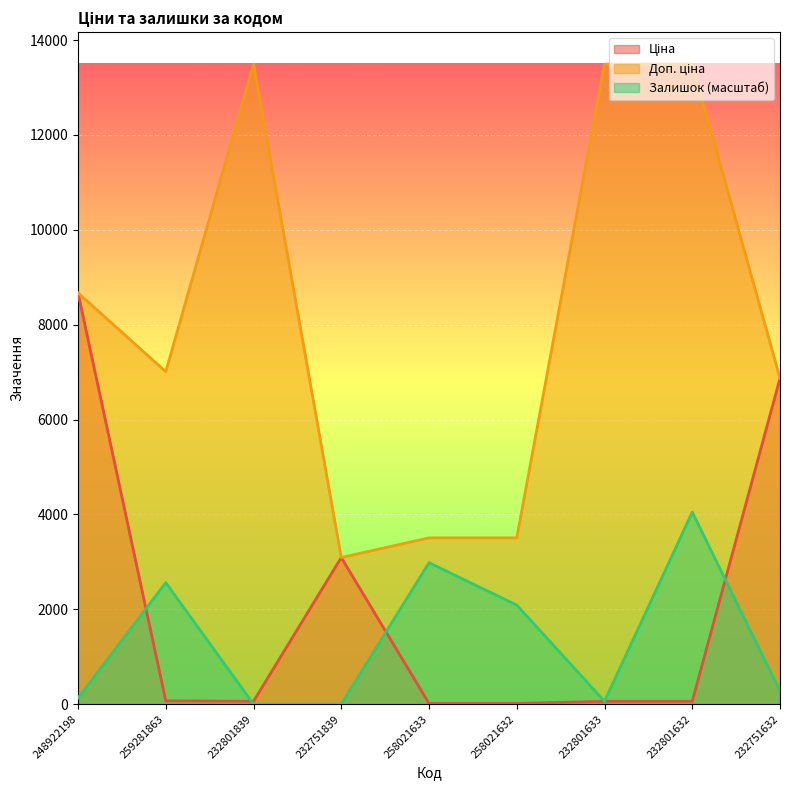

In Доп. ціна, how many points are lower than both neighbors (excluding endpoints)?

2